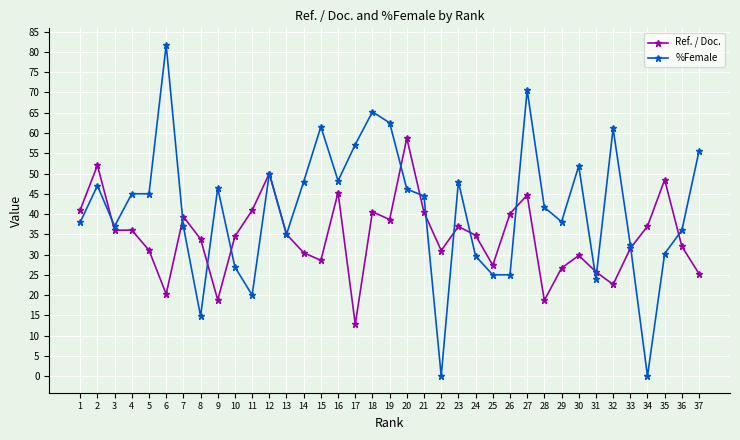

True or false: Ref. / Doc. has more than 1 points higher than both neighbors.

True